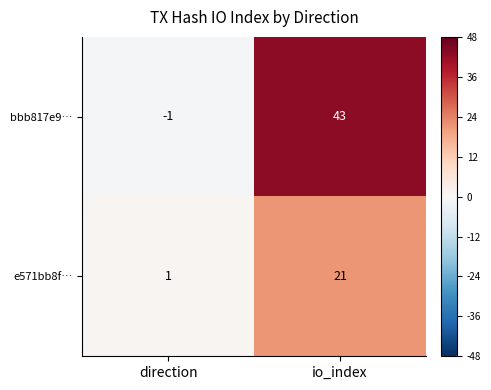

List the series in order of their overall mean, highest first.

bbb817e9…, e571bb8f…